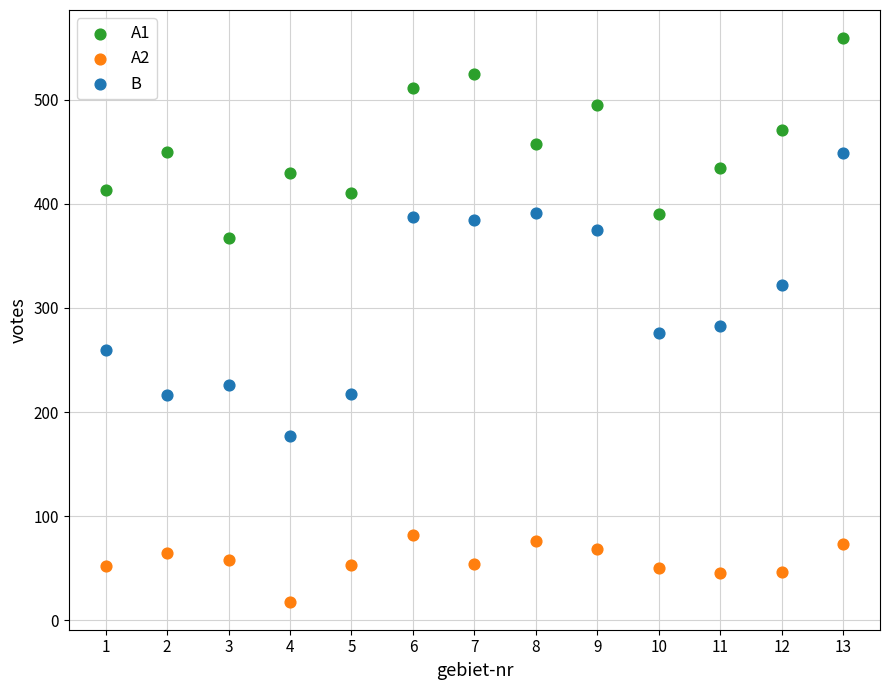

Which series reaches the minimum Y coordinate?

A2